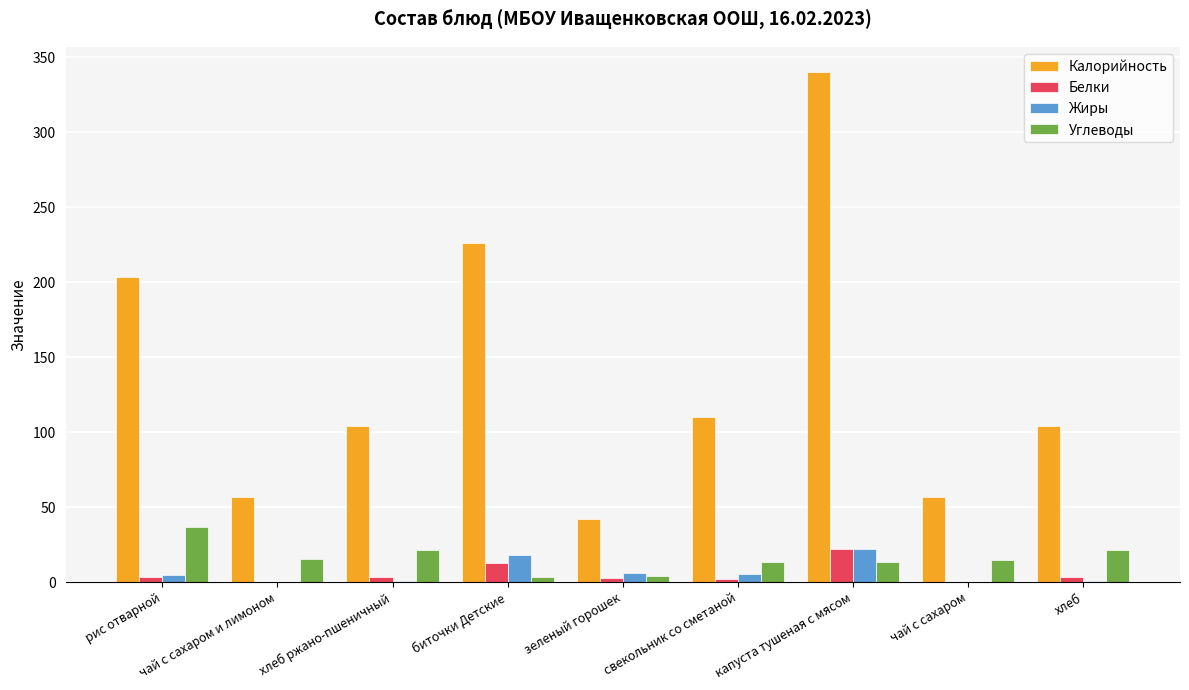

What is the maximum value shown in the chart?

340.0